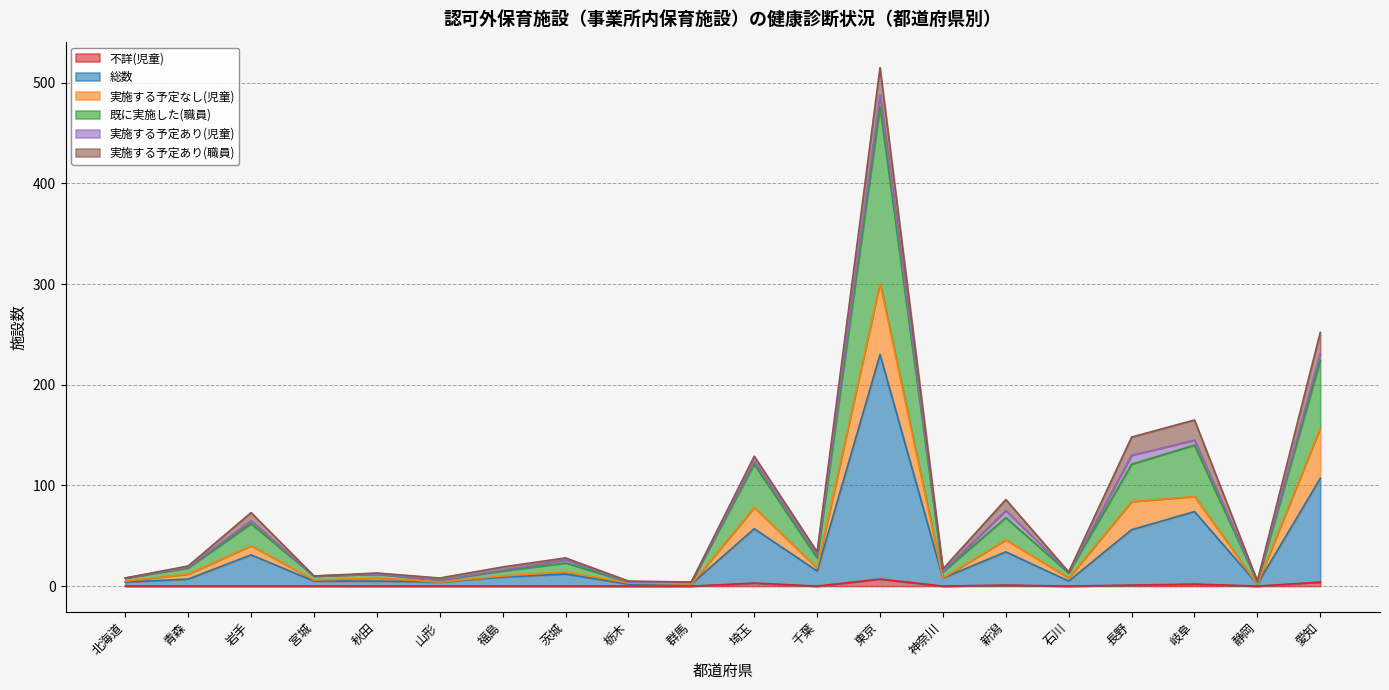

At which category is the sum across all series the highest?

東京